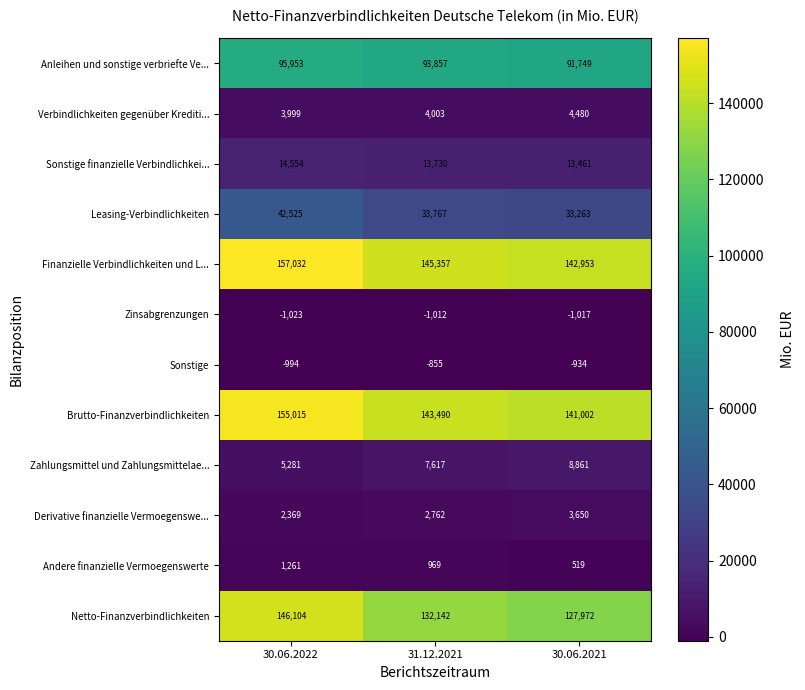

What value does the Finanzielle Verbindlichkeiten und L... series have at 30.06.2022, to the nearest 50?

157050